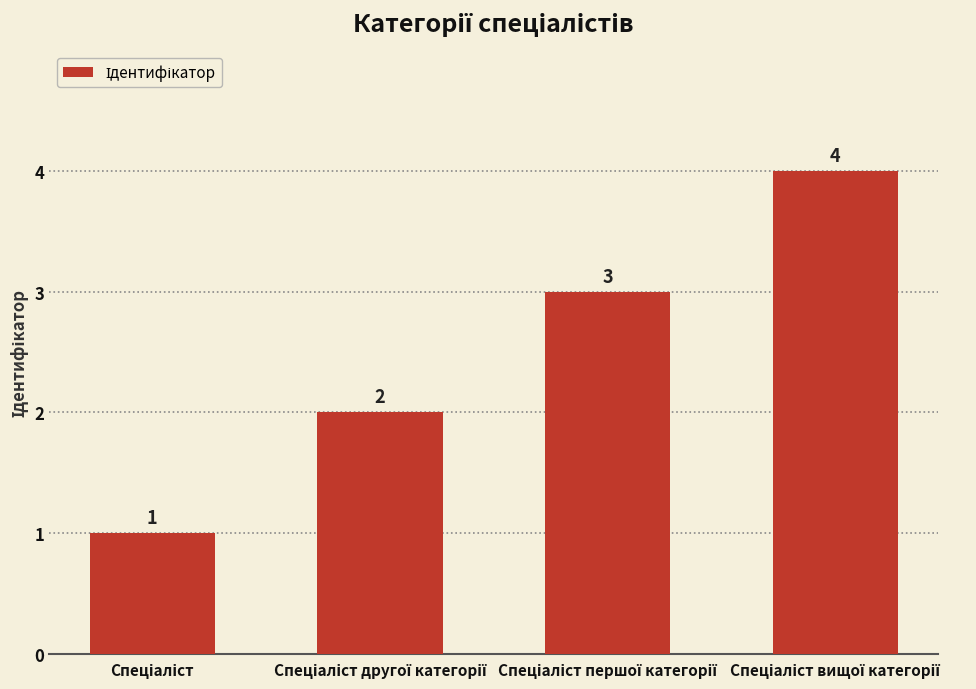

What is the value of the 1st bar from the left?

1